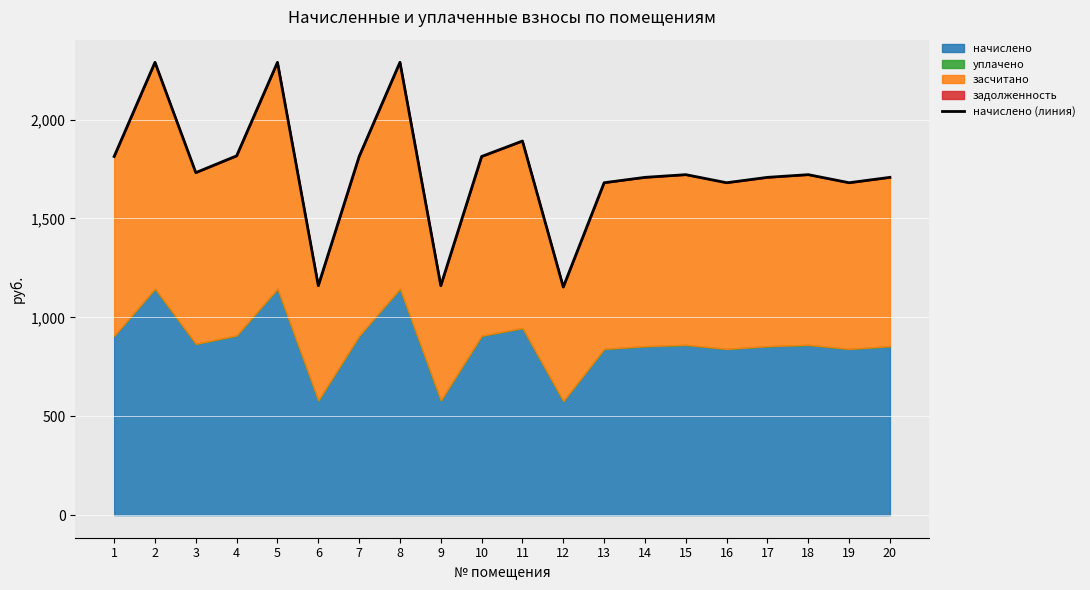

Which has a higher value, 16 or 14?

14